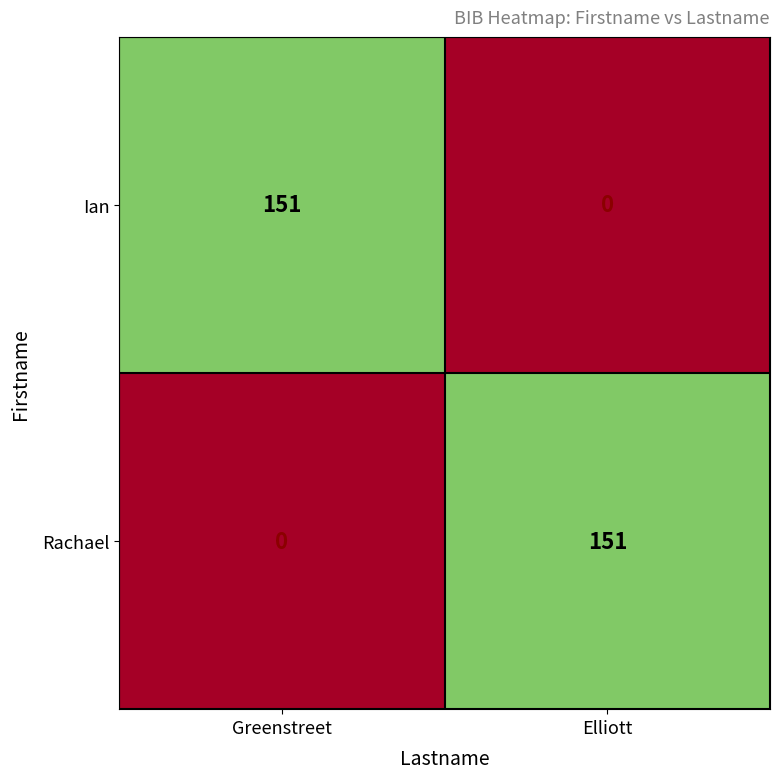

Where is Ian nearest to the value 75?

Elliott